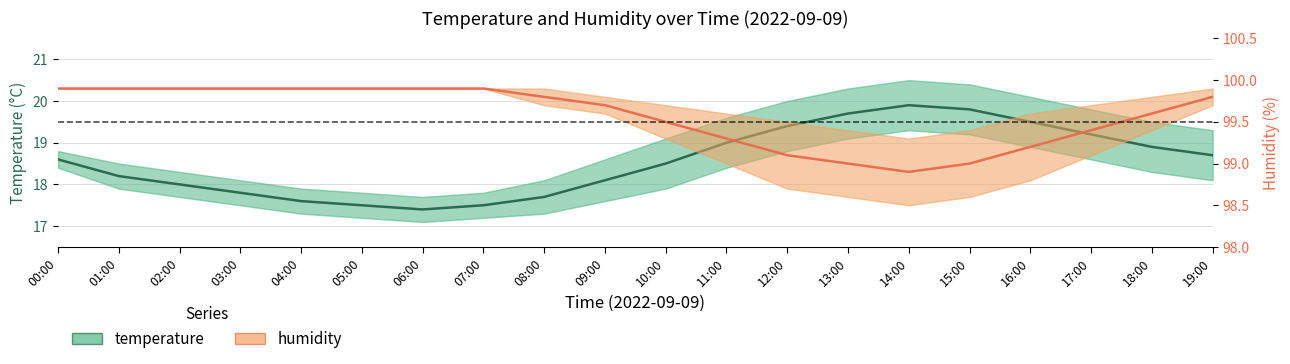

Does the chart display data point markers on the line(s)?

No